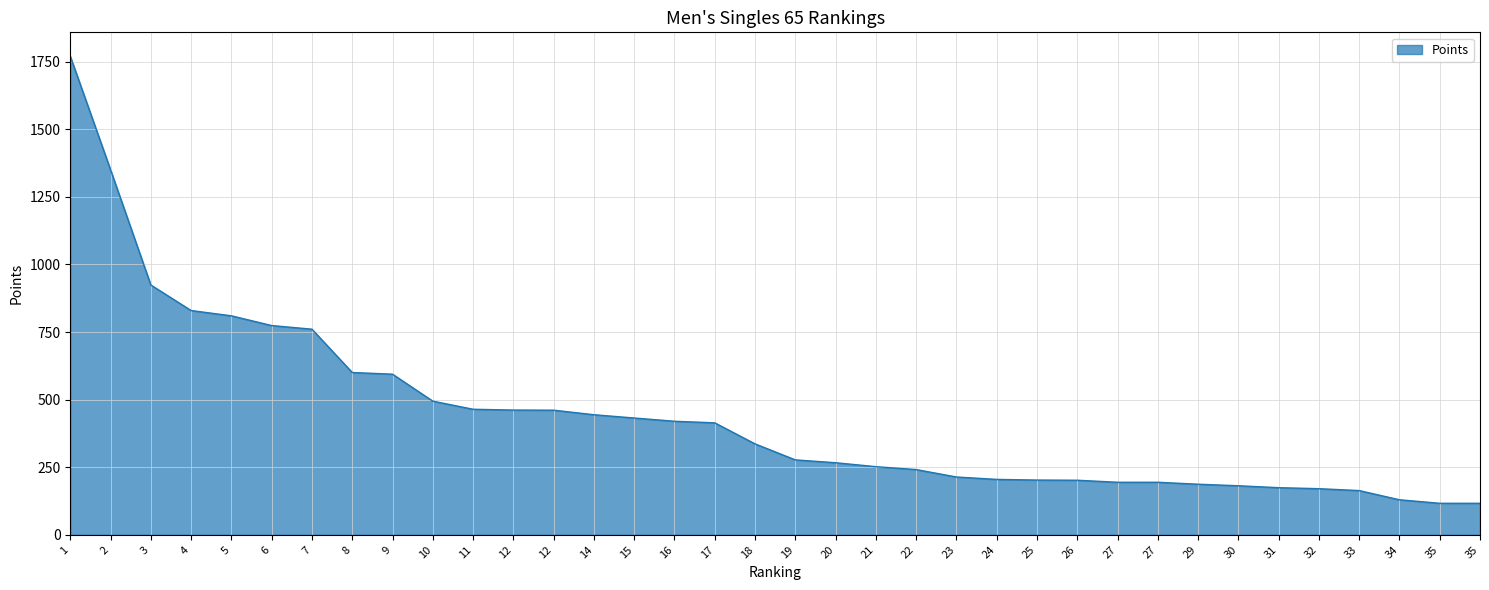

What is the smallest value displayed?

116.6